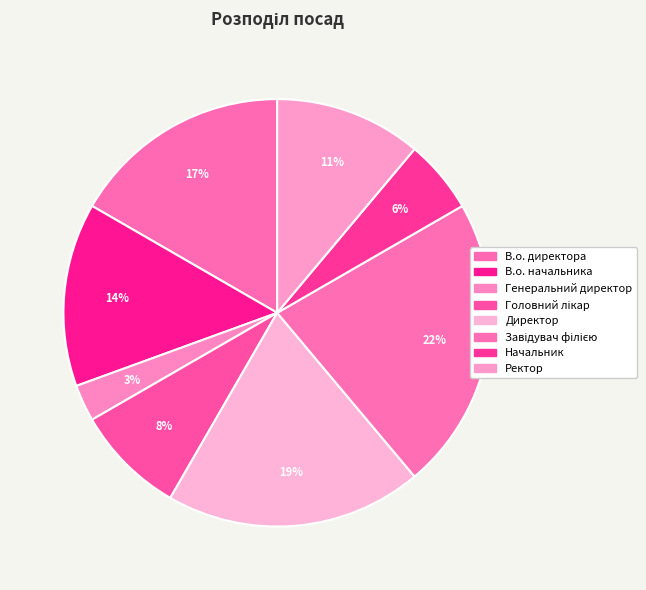

How many slices are in this pie chart?

8